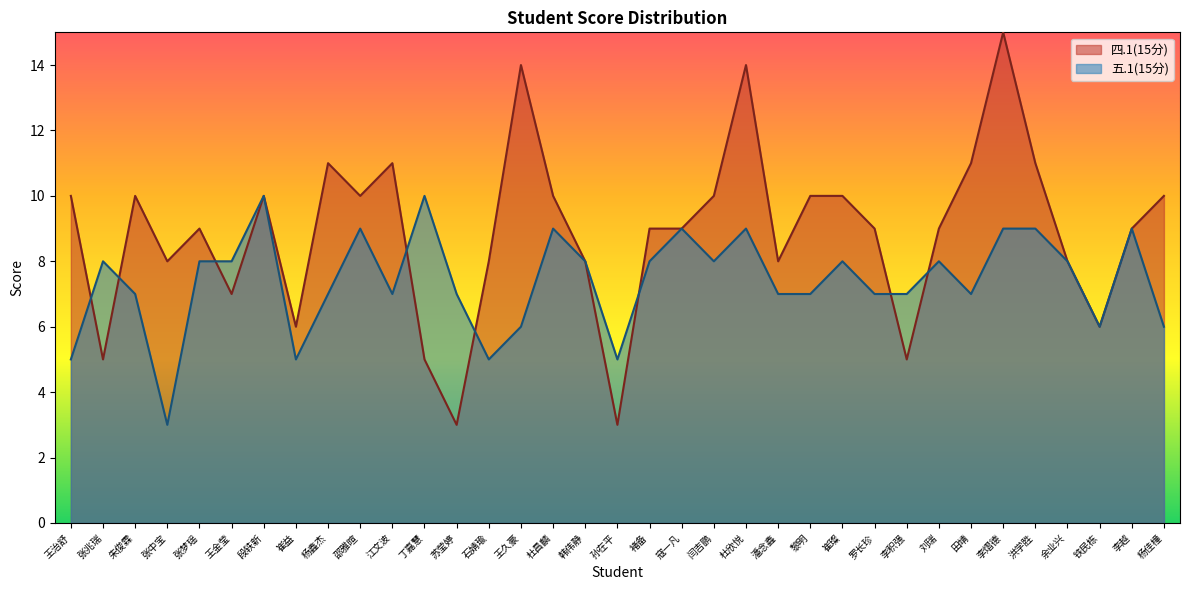

At which category does 五.1(15分) reach its first local peak?

张兆瑞